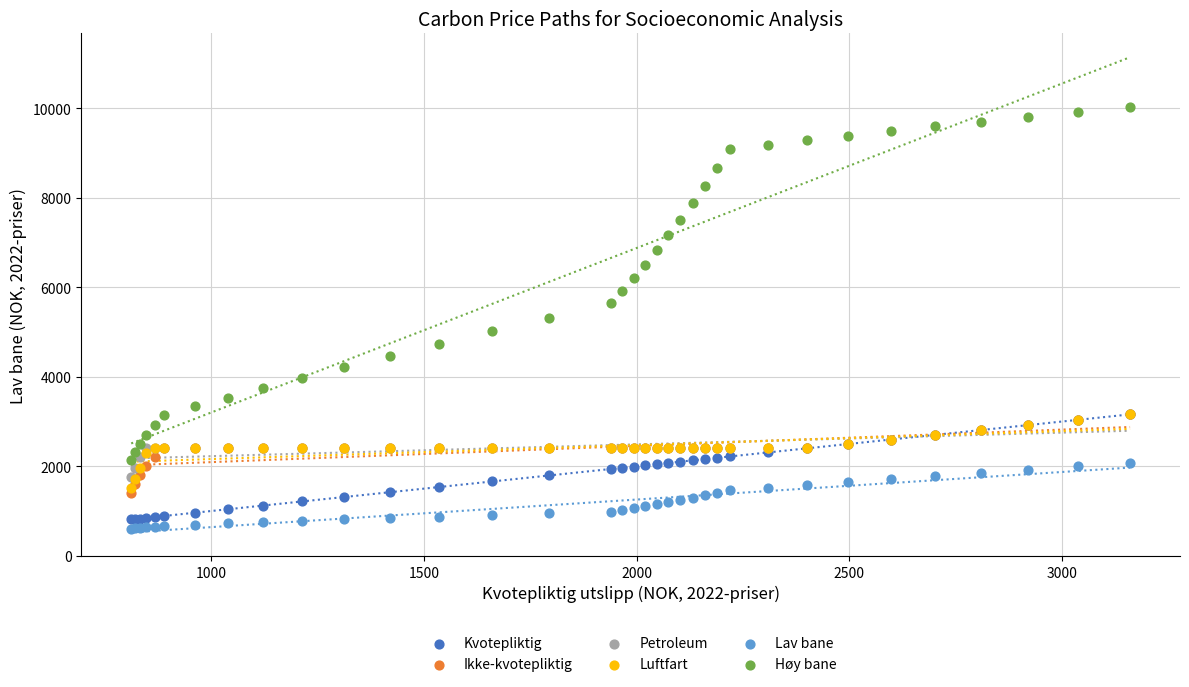

Which series contains the highest Y value?

Høy bane